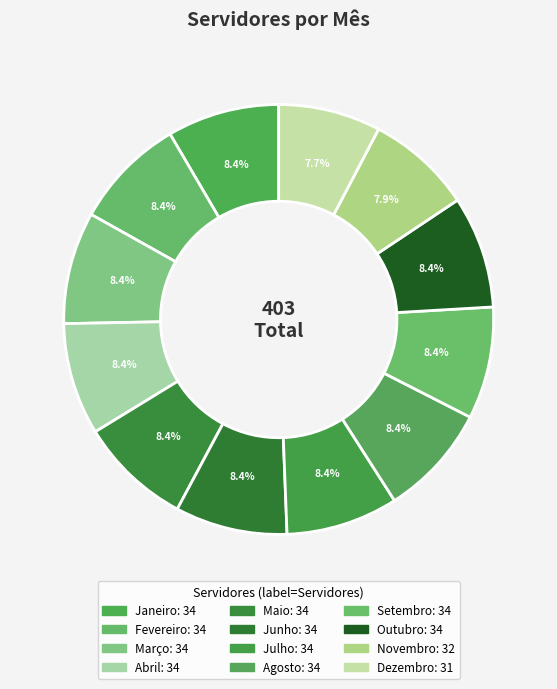

How many slices are in this pie chart?

12